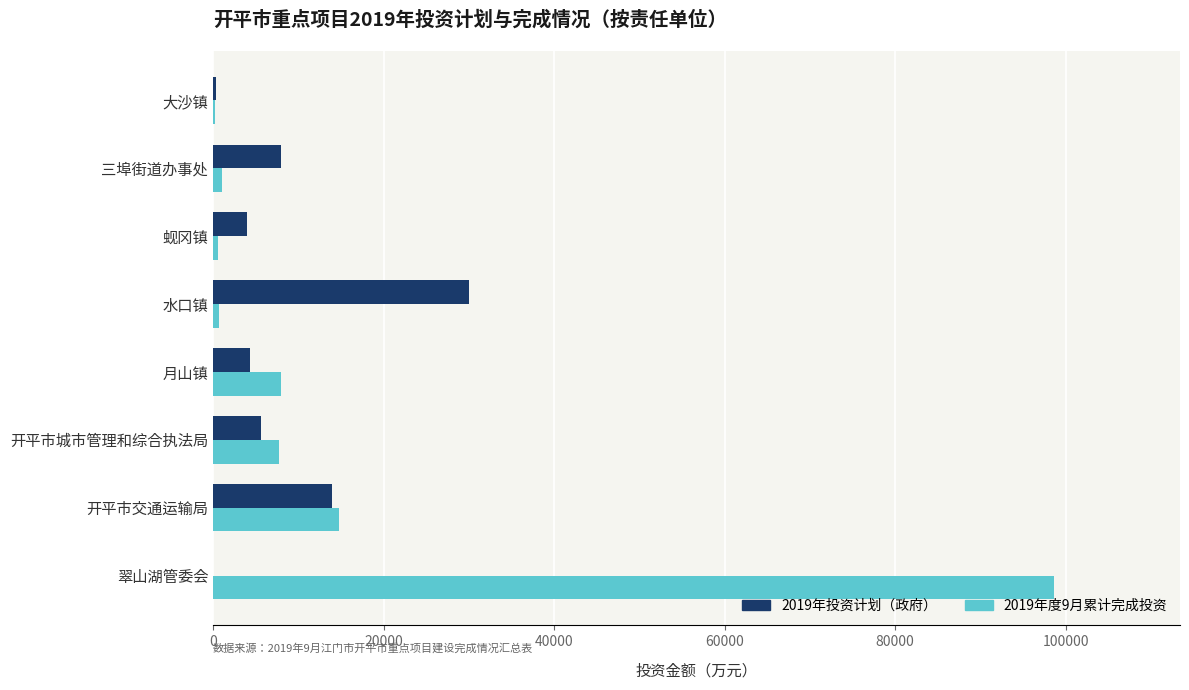

At which label is 2019年度9月累计完成投资 closest to 49447?

开平市交通运输局